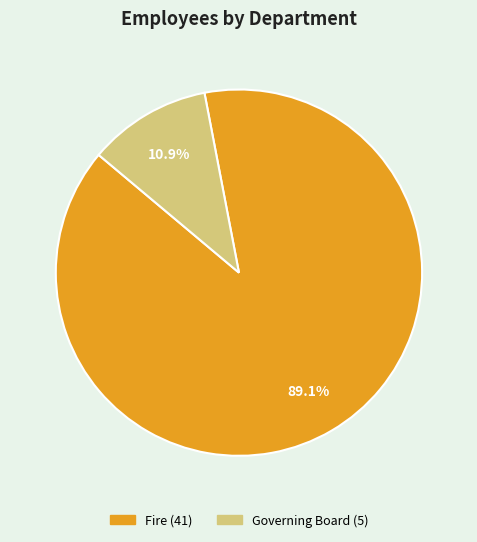

How many slices are in this pie chart?

2